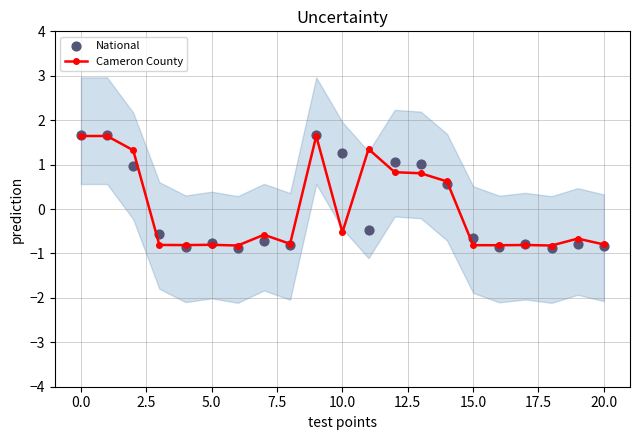

Which series reaches the maximum Y coordinate?

National